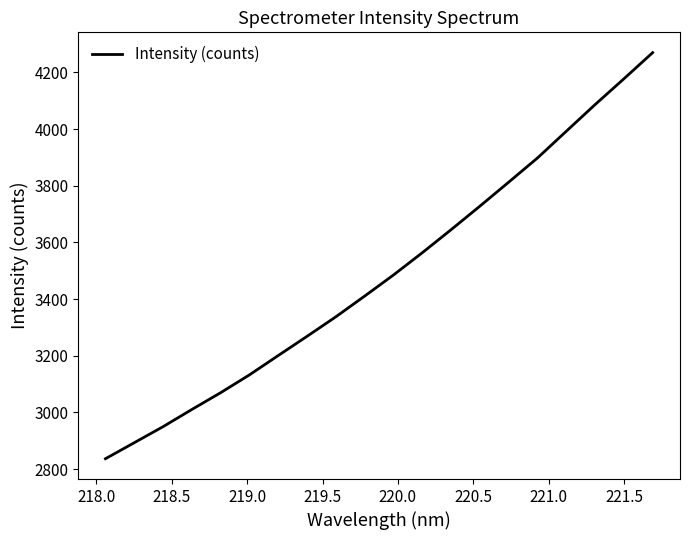

What is the difference between the maximum and minimum values?

1432.9